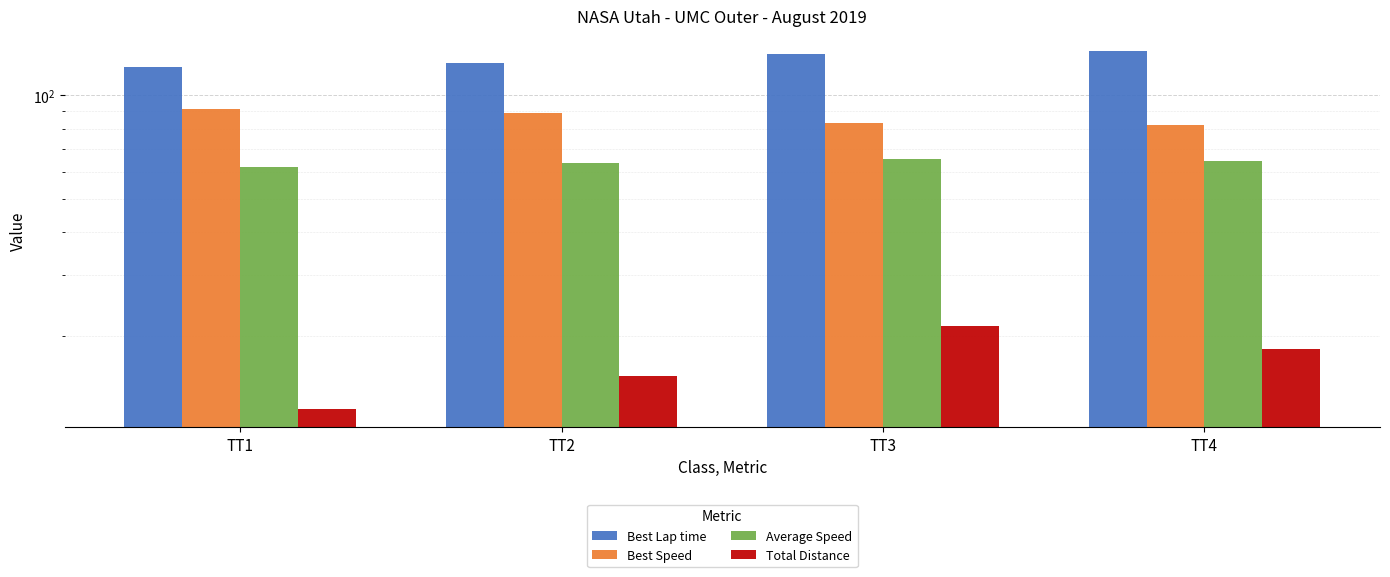

What is the value of the Total Distance bar at the 3rd from the left?

21.4